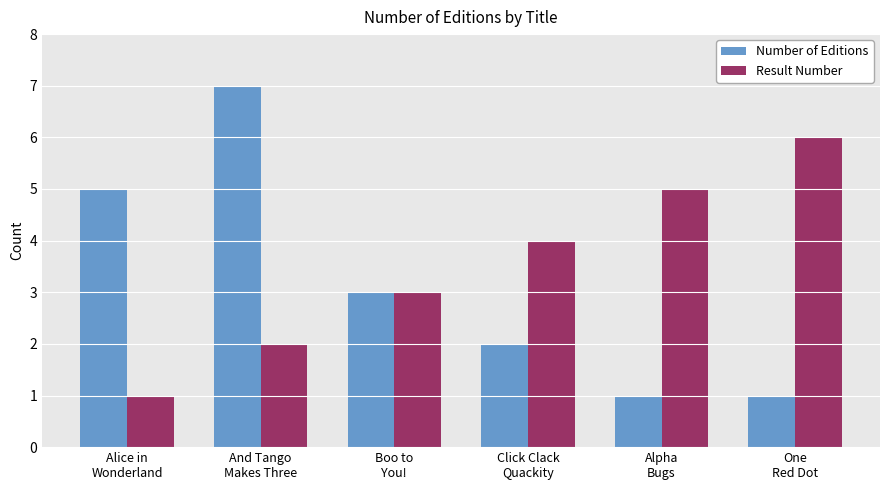

What is the spread (max minus min) of values at Alpha
Bugs?

4